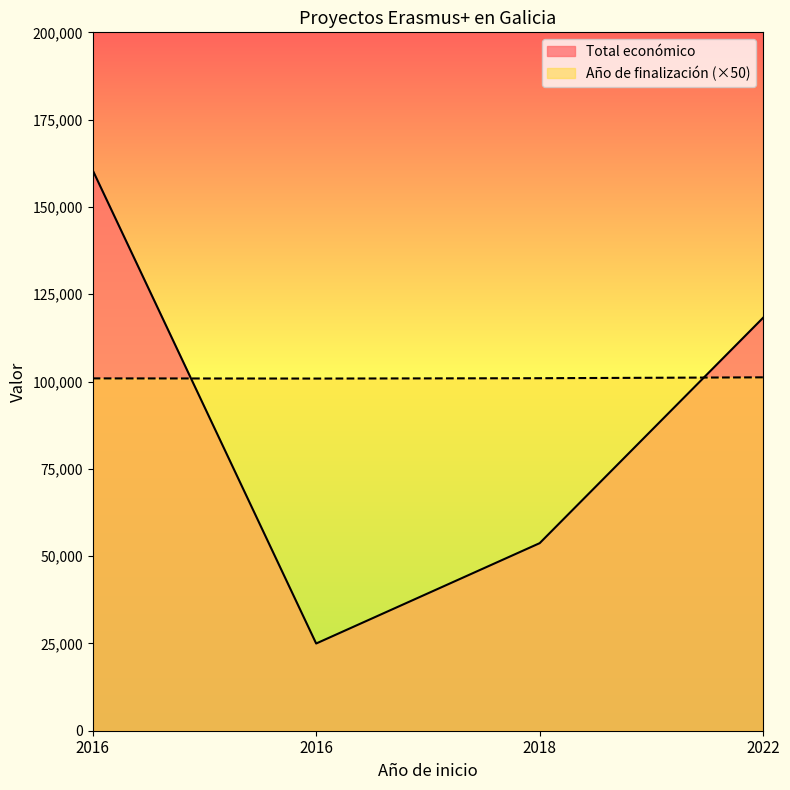

True or false: Total económico has more than 1 interior local peaks.

False